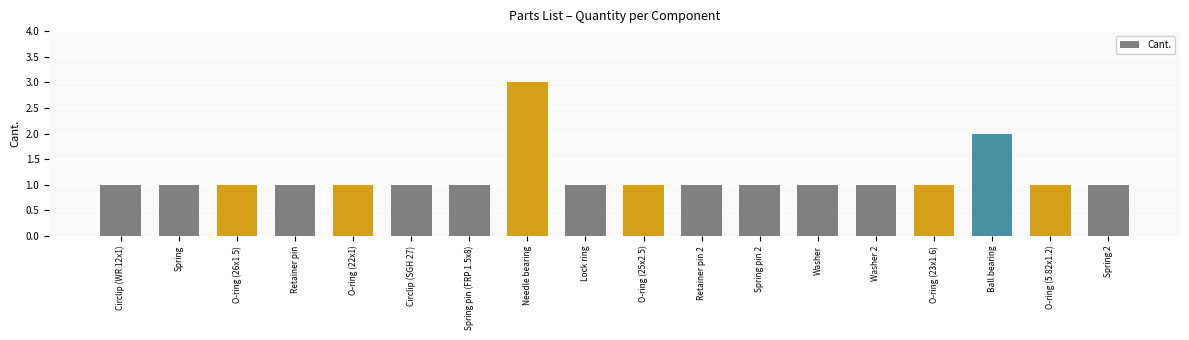

What is the label of the 18th bar from the left?

Spring 2